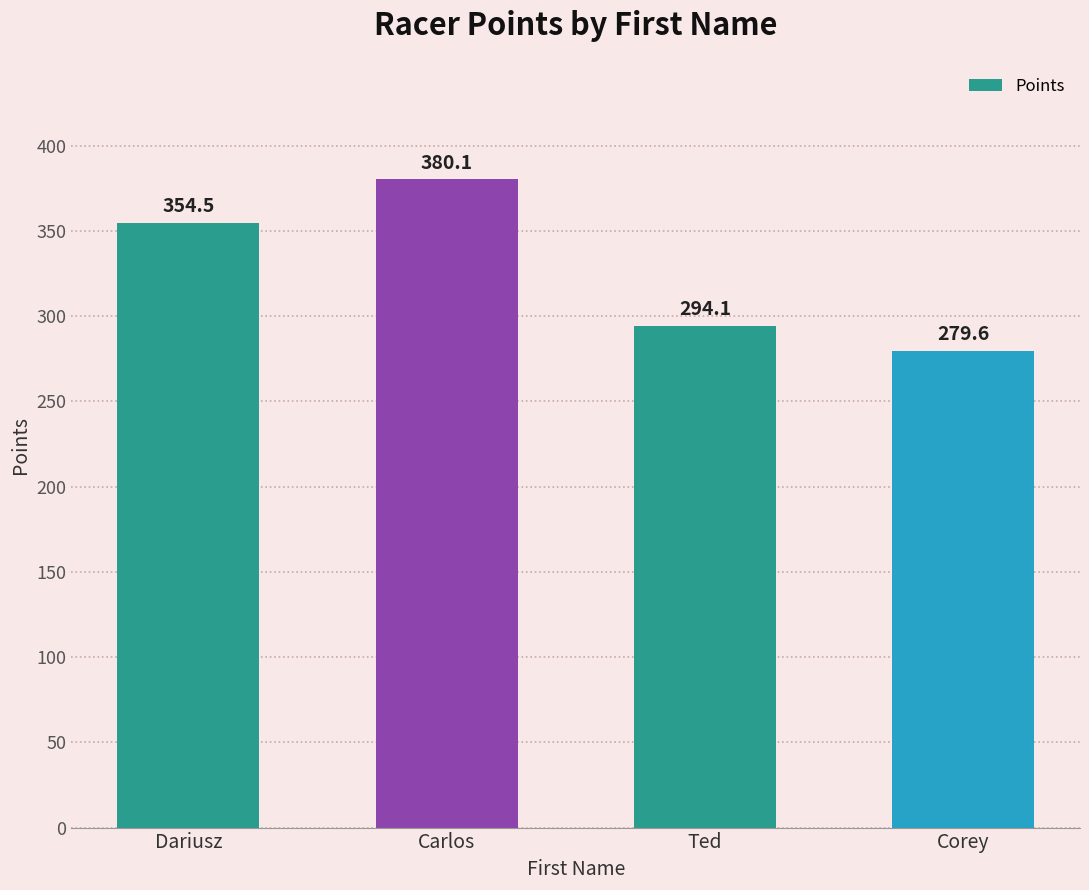

How many data points are less than 354?

2